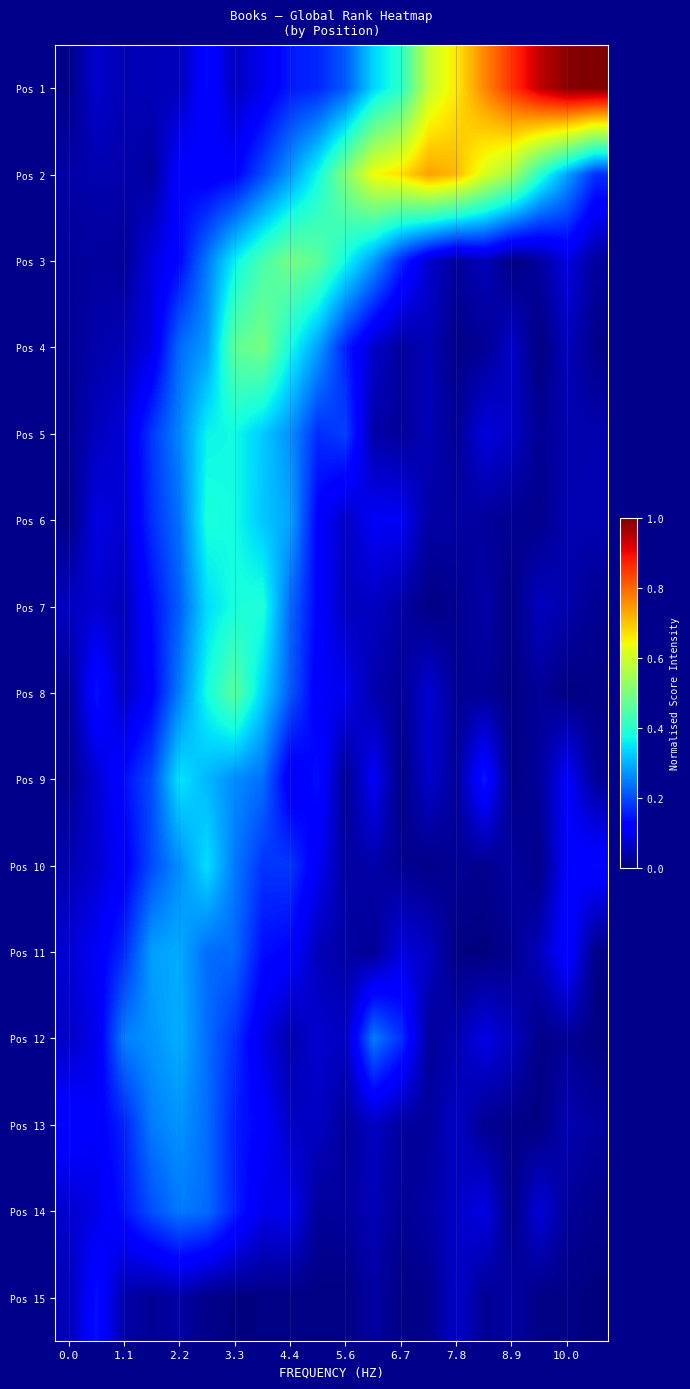

How many categories are shown in the chart?

20